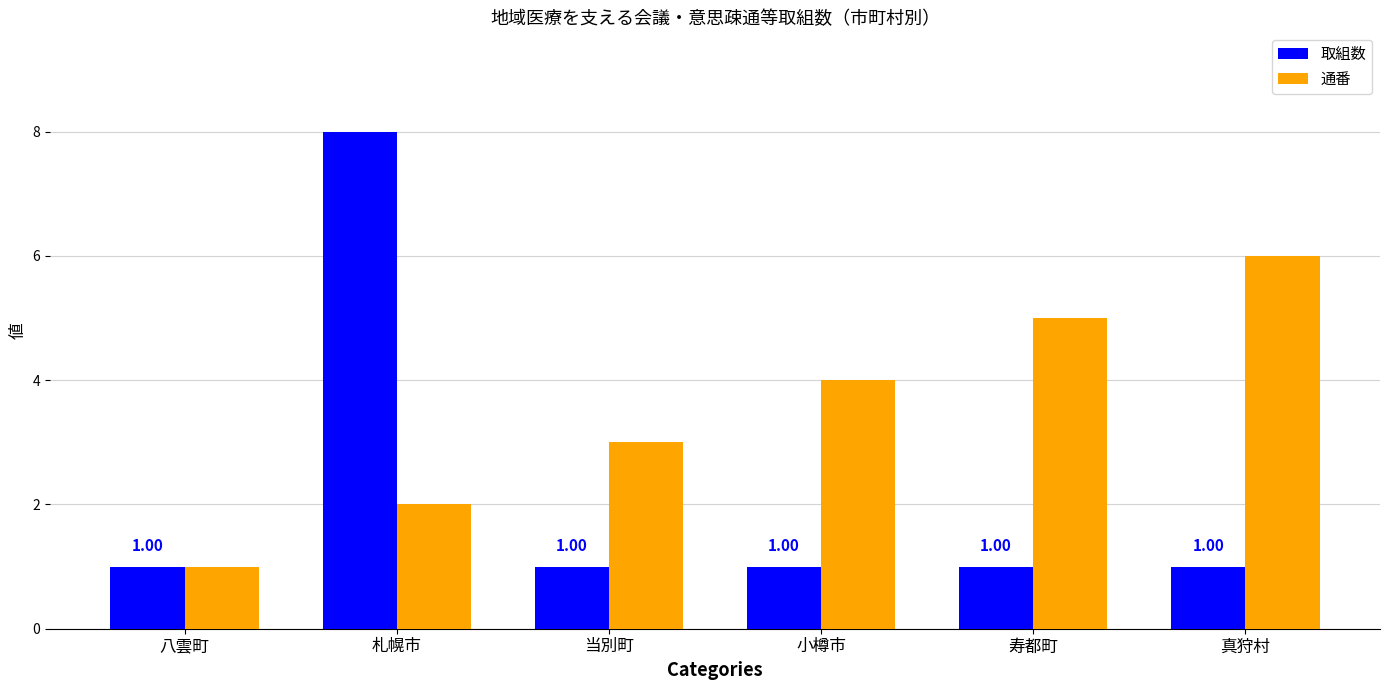

True or false: 通番 has a value of 3 at 真狩村.

False